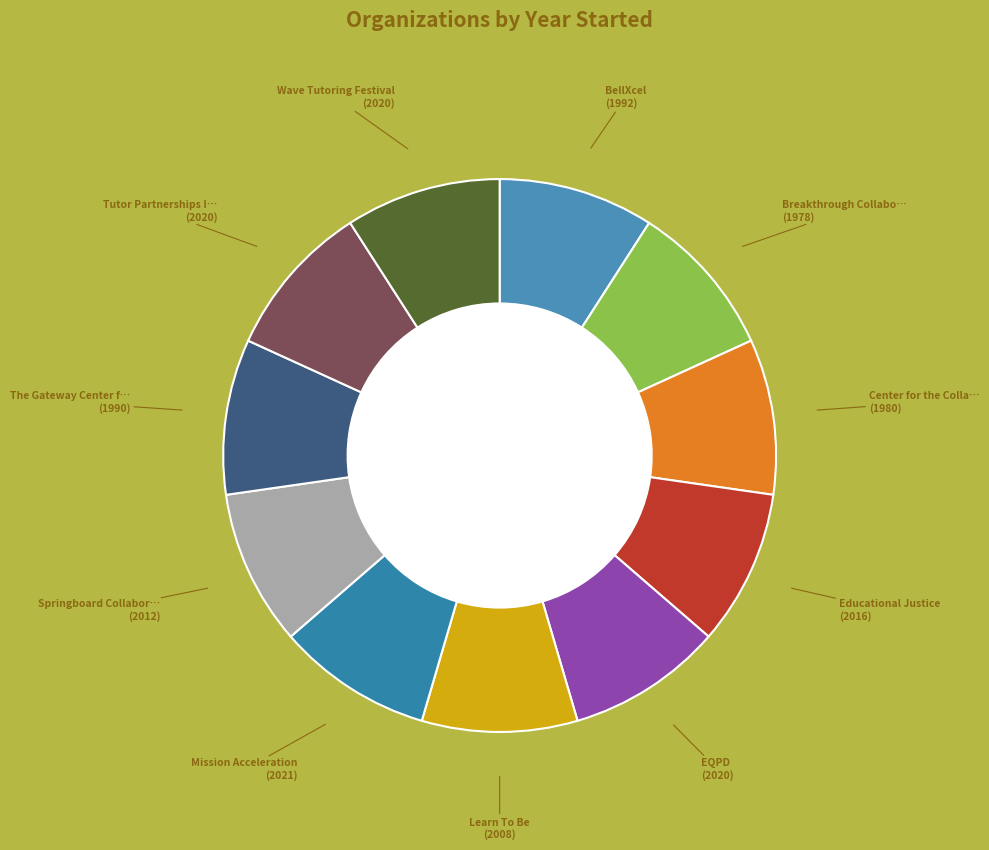

How many segments does this pie chart have?

11